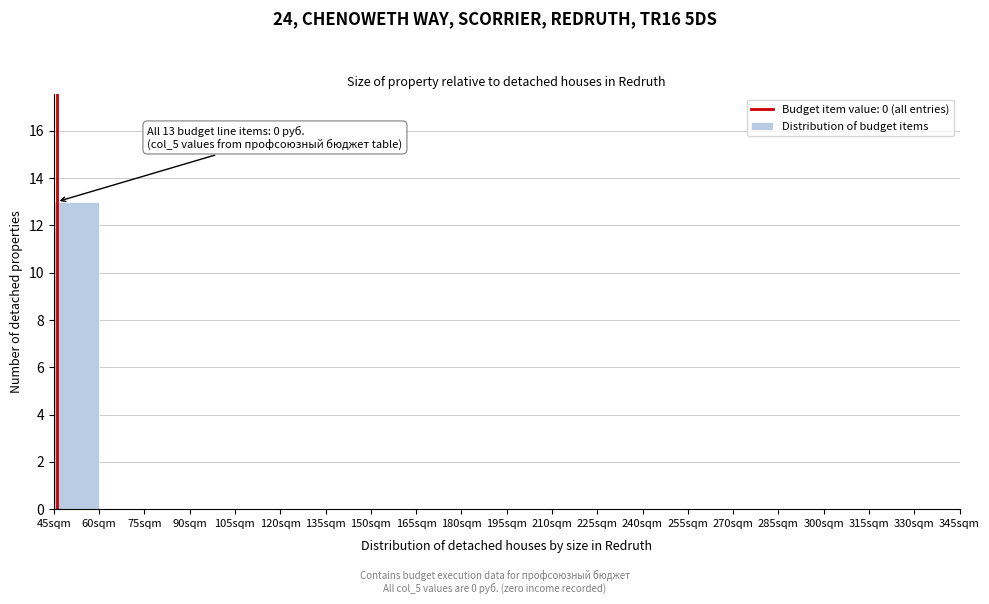

Which range on the x-axis has the tallest bar?

45 to 60